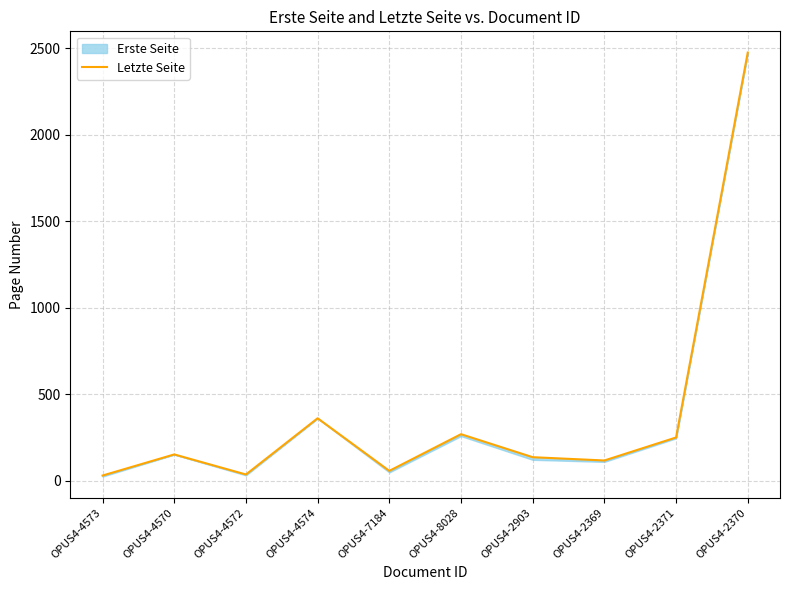

True or false: the data shows 27 at OPUS4-7184.

False